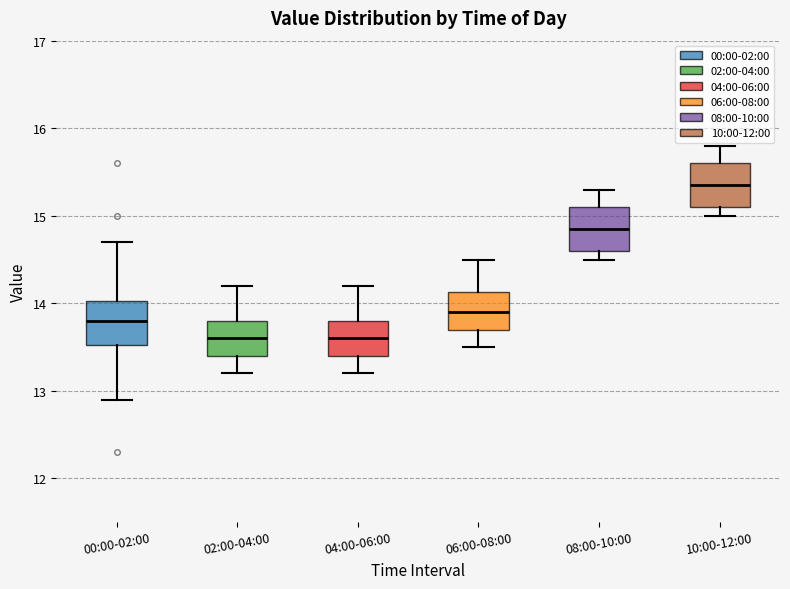

Reading left to right, transcribe this box plot: for each box, give where its median line is, the range the box spans, and where its two whiskers end, as read against the y-axis. The values are not printed on the chart, so give them approximately, as read against the axis.

00:00-02:00: median 13.8, box 13.5 to 14.0, whiskers 12.9 to 14.7
02:00-04:00: median 13.6, box 13.4 to 13.8, whiskers 13.2 to 14.2
04:00-06:00: median 13.6, box 13.4 to 13.8, whiskers 13.2 to 14.2
06:00-08:00: median 13.9, box 13.7 to 14.1, whiskers 13.5 to 14.5
08:00-10:00: median 14.9, box 14.6 to 15.1, whiskers 14.5 to 15.3
10:00-12:00: median 15.4, box 15.1 to 15.6, whiskers 15.0 to 15.8